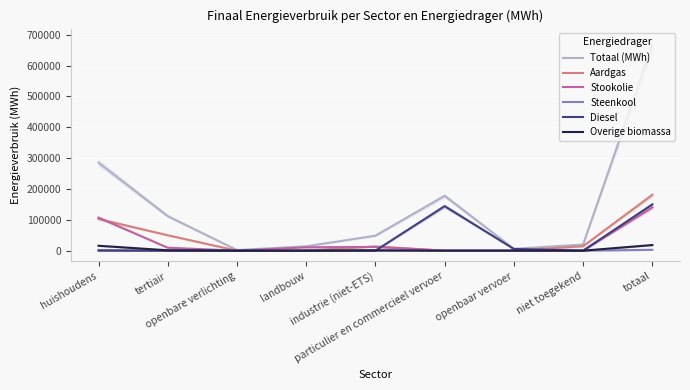

True or false: Totaal (MWh) and Overige biomassa cross at least once.

False